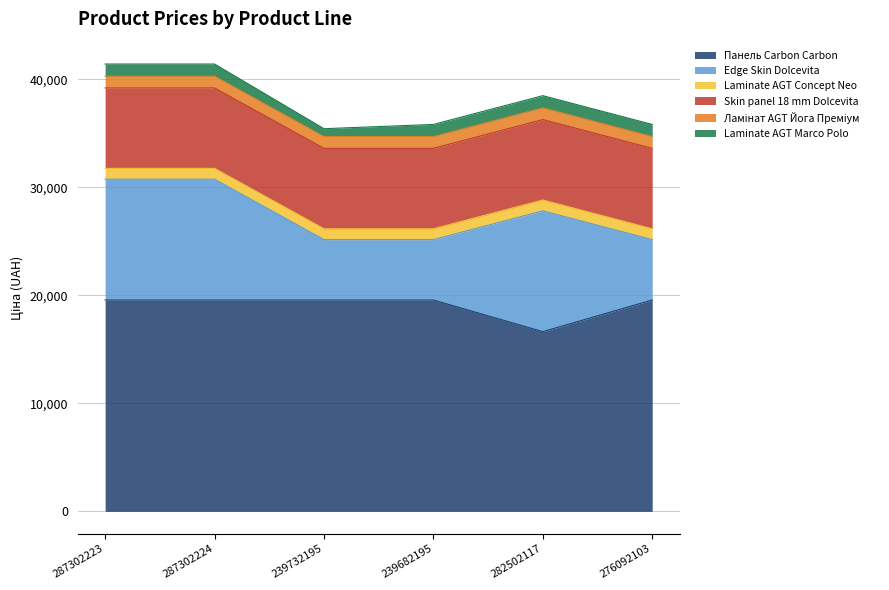

How many interior local valleys does the Панель Carbon Carbon series have?

1